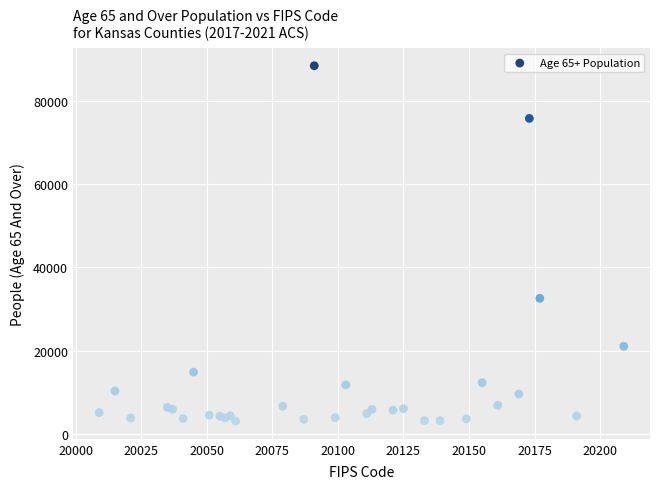

What Y value in the scatter plot is closest to 45797?

32575